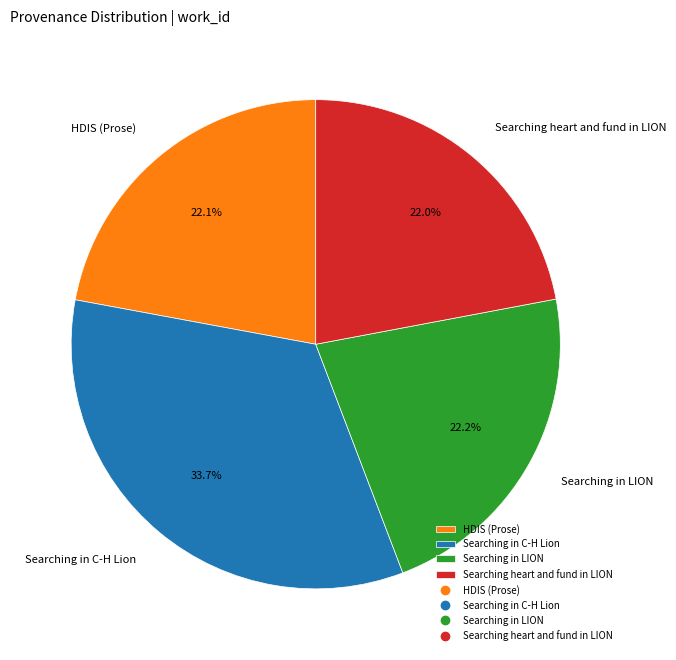

To the nearest percent, what is the difference between the Searching in LION and Searching in C-H Lion slice percentages?

12%